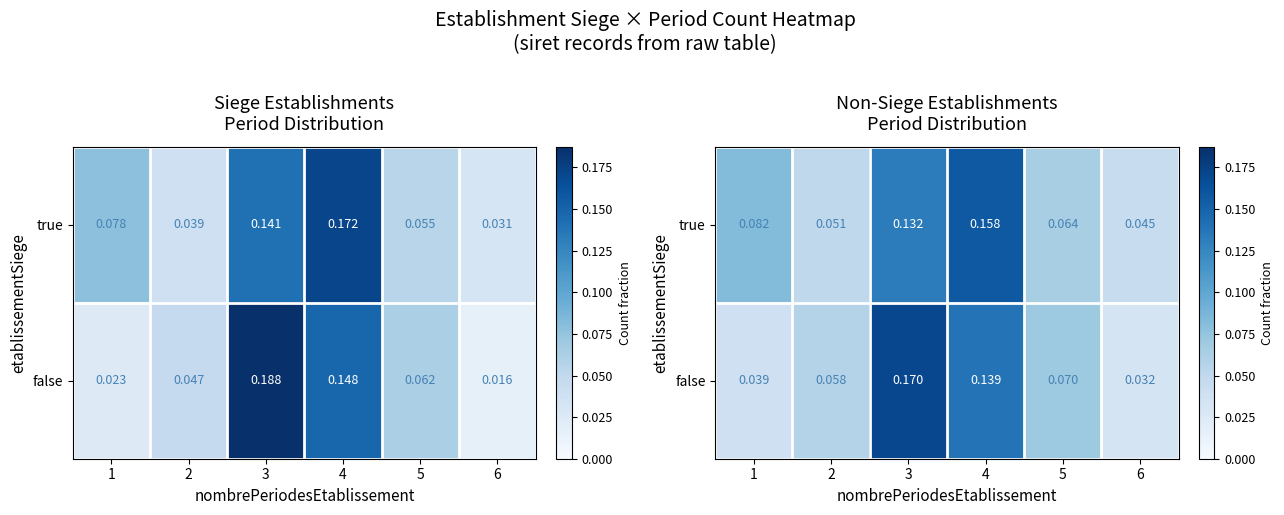

Which series has the largest range (max minus min)?

false